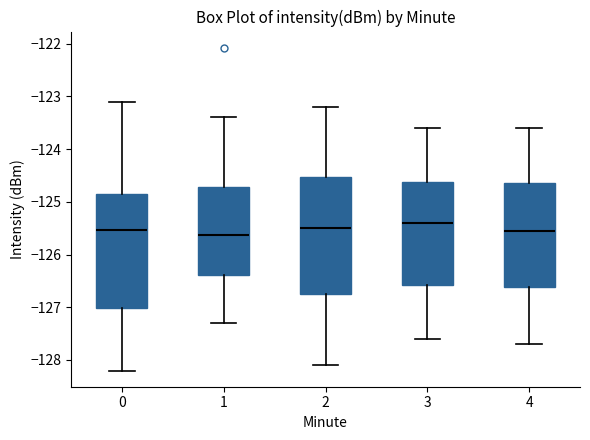

Where does the median line of the box at x = 1 sit on the y-axis? The values are not printed on the chart, so give them approximately, as read against the axis.

-125.6